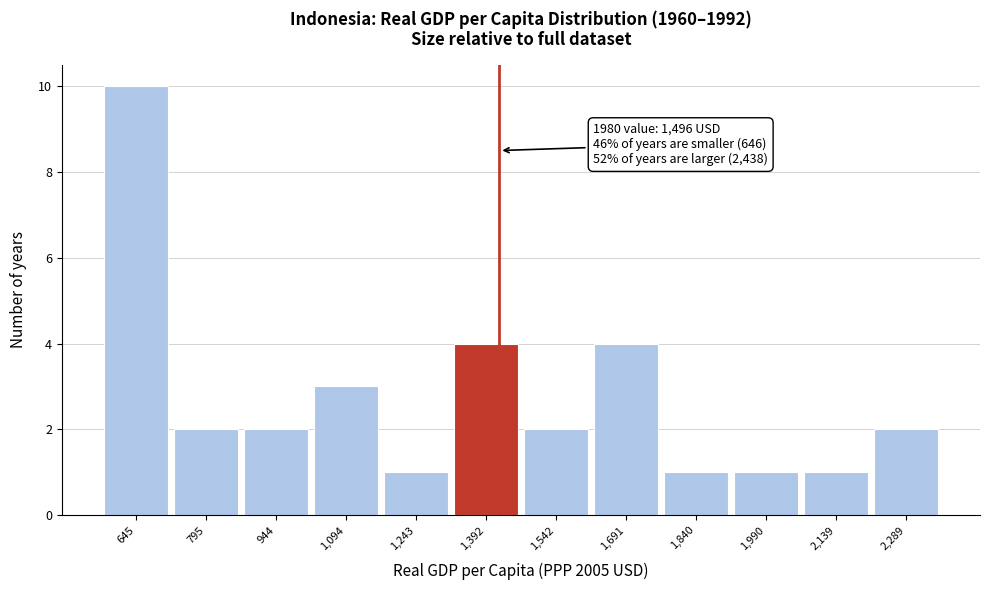

Reading left to right, list all the values displayed in this chart.

645=10	795=2	944=2	1,094=3	1,243=1	1,392=4	1,542=2	1,691=4	1,840=1	1,990=1	2,139=1	2,289=2